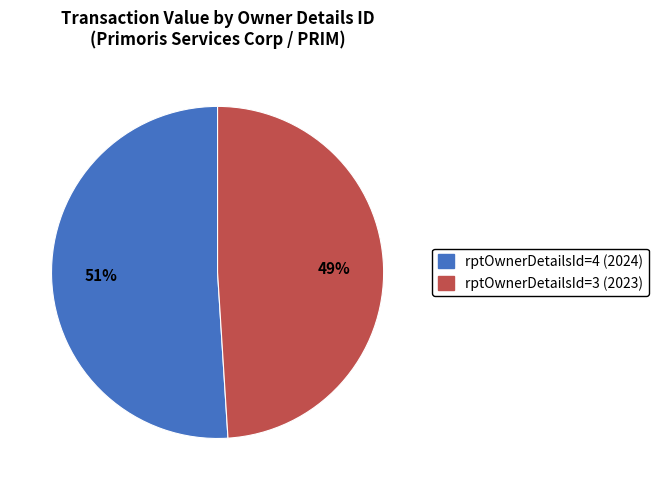

What is the largest slice in the pie chart?

rptOwnerDetailsId=4 (2024)